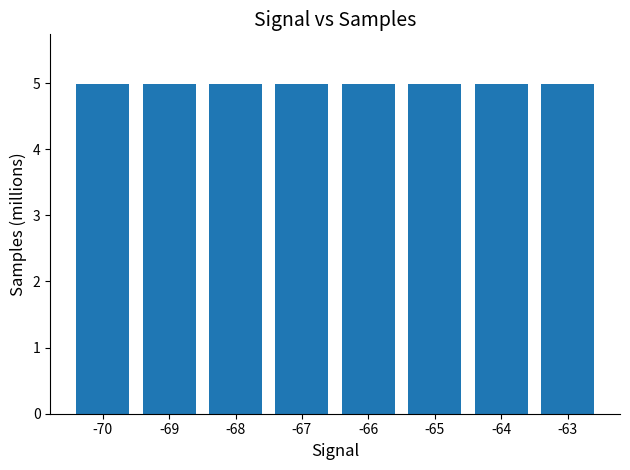

Reading left to right, list all the values displayed in this chart.

-70=5.0	-69=5.0	-68=5.0	-67=5.0	-66=5.0	-65=5.0	-64=5.0	-63=5.0